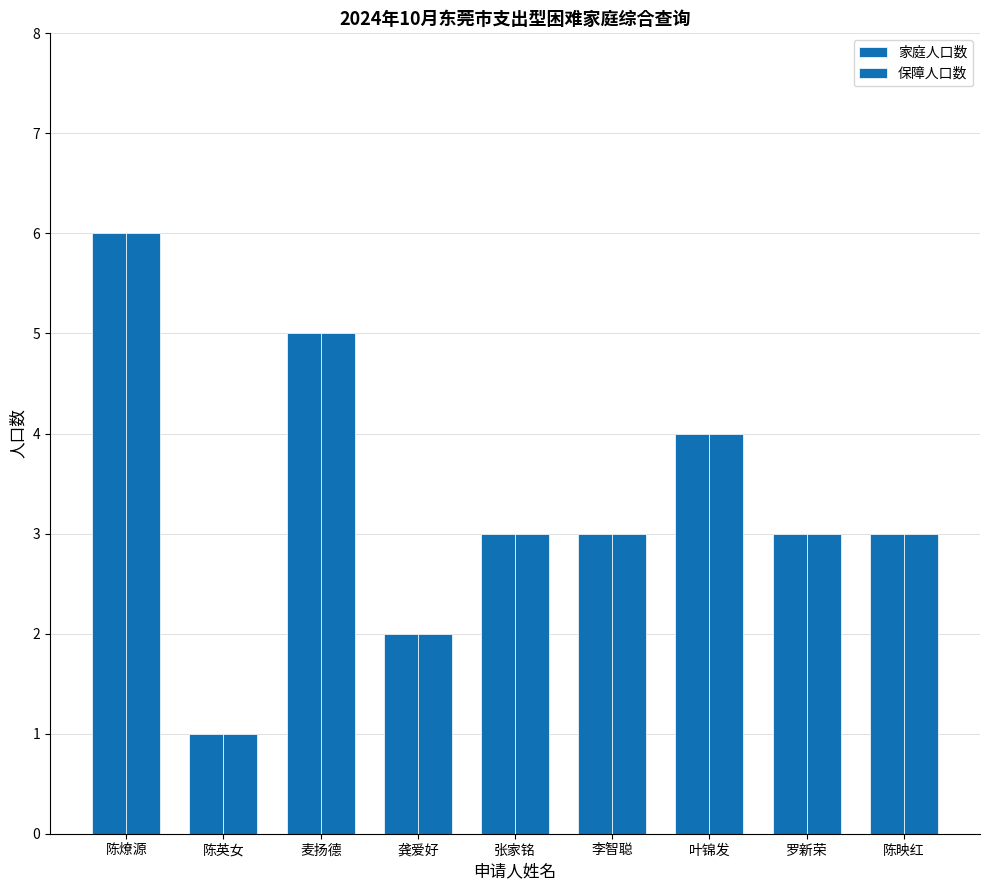

What position from the left is 李智聪?

6